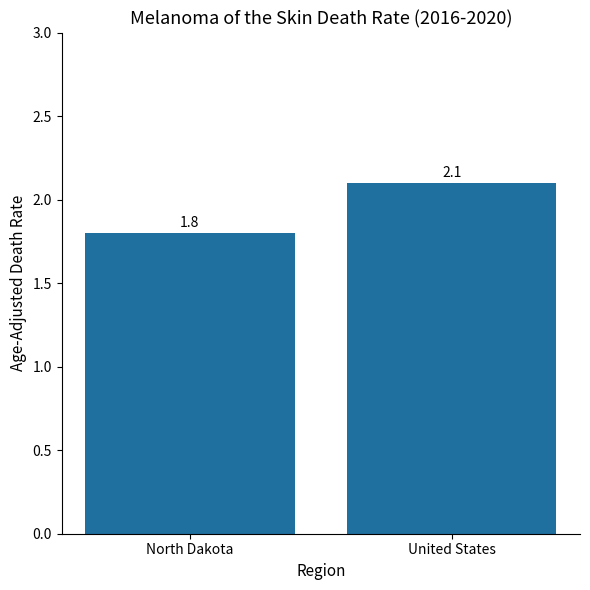

Reading right to left, list all the values displayed in this chart.

United States=2.1	North Dakota=1.8